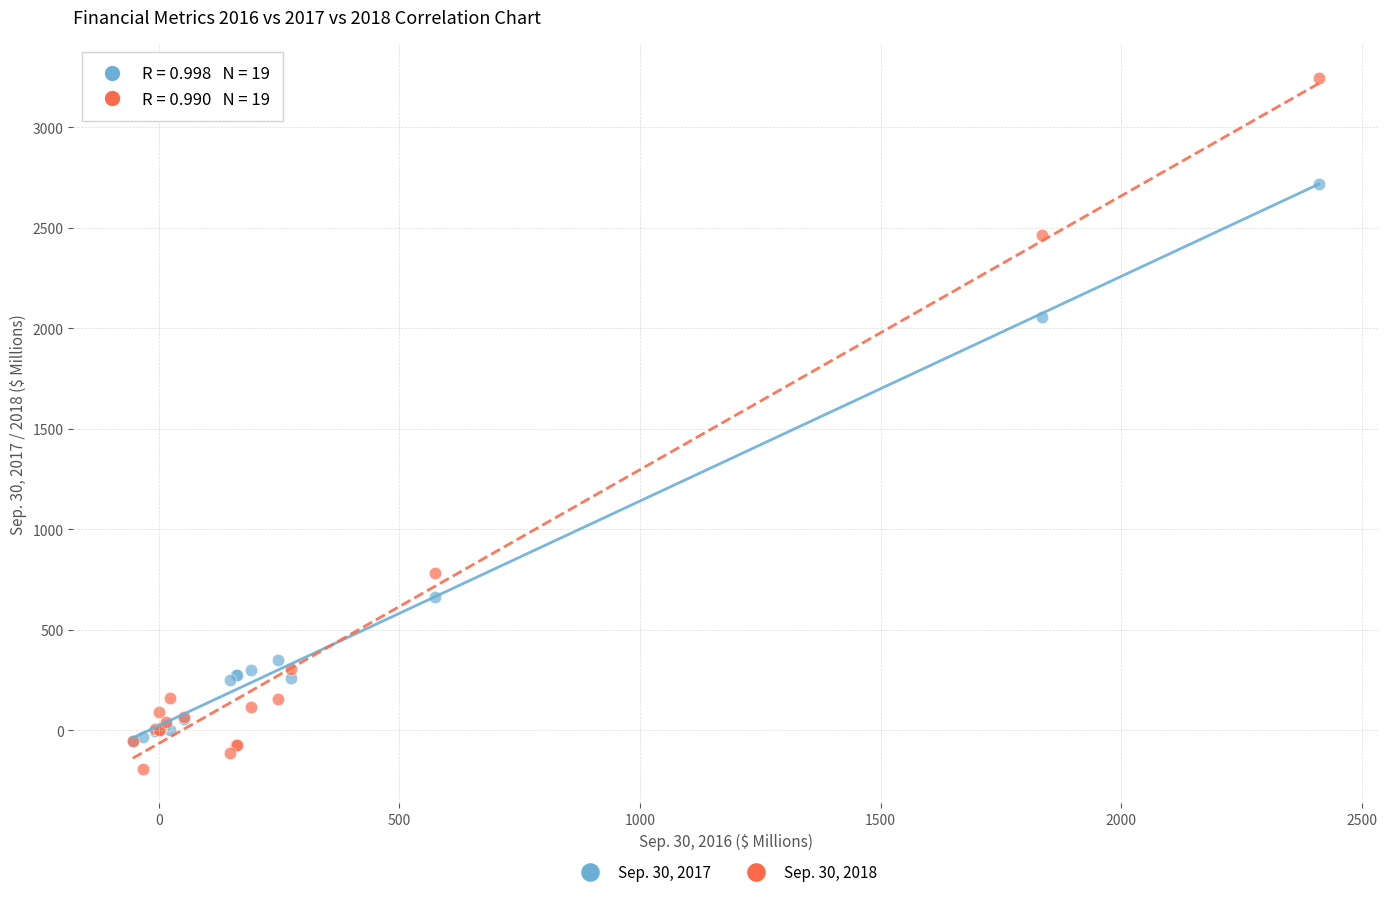

Across all series, what Y value is closest to 1524?

2054